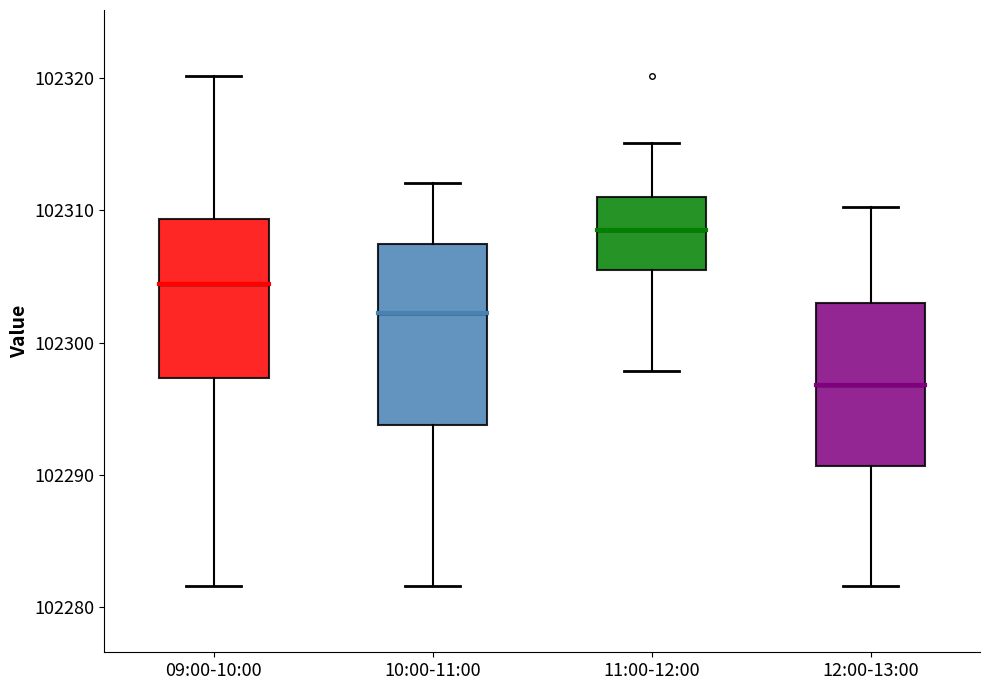

Which box is the tallest, from its lower edge to its upper edge?

10:00-11:00